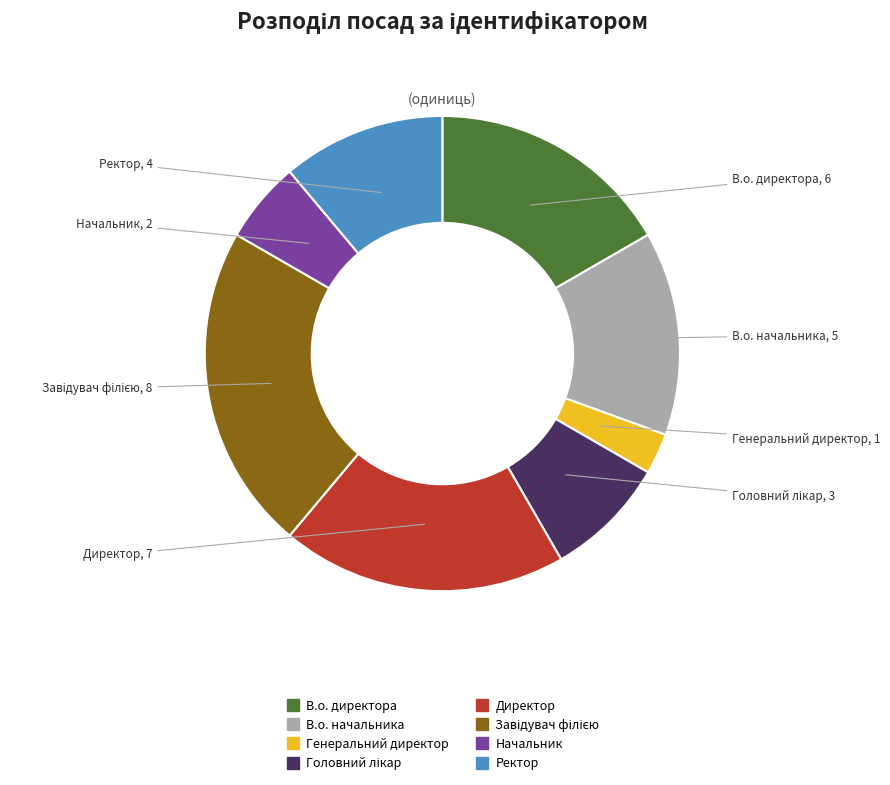

Does any single category account for the majority?

No